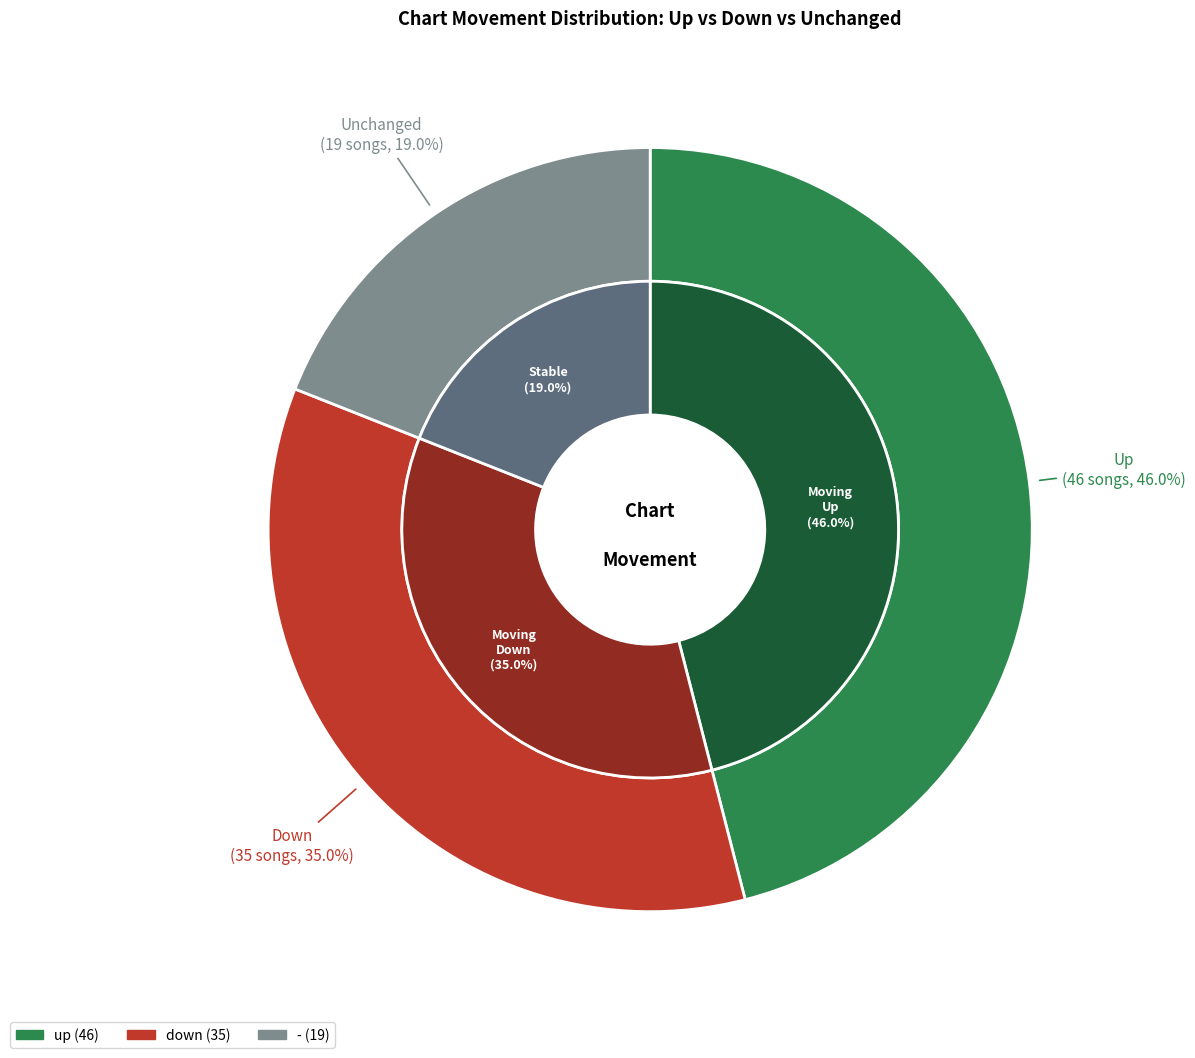

How many slices are in this pie chart?

3